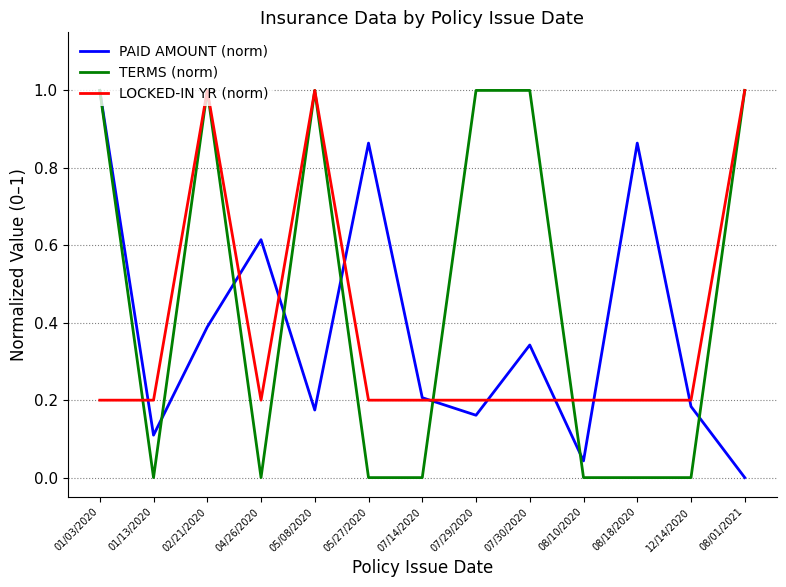

How many positive values does the PAID AMOUNT (norm) series have?

12